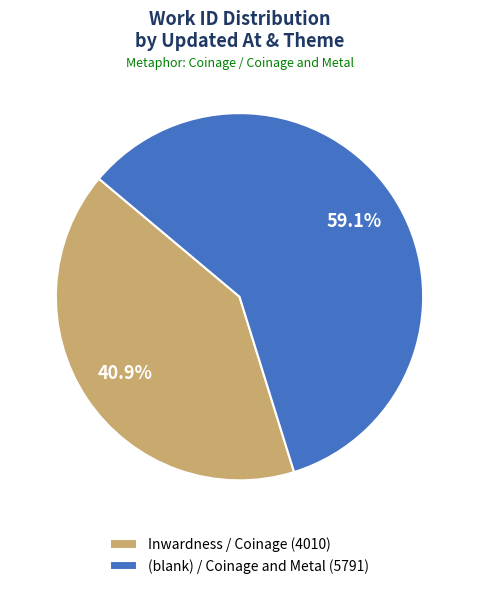

How many slices are in this pie chart?

2